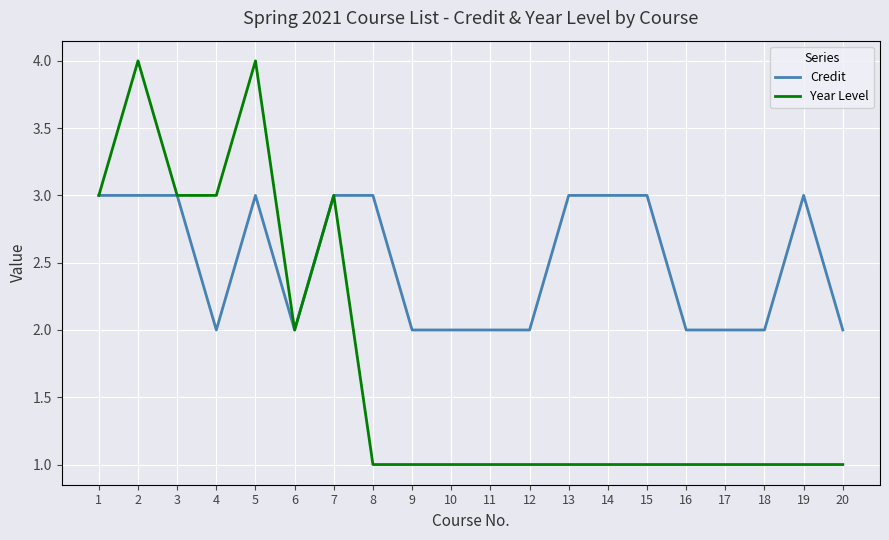

The value of Credit at 9 is 0. True or false?

False